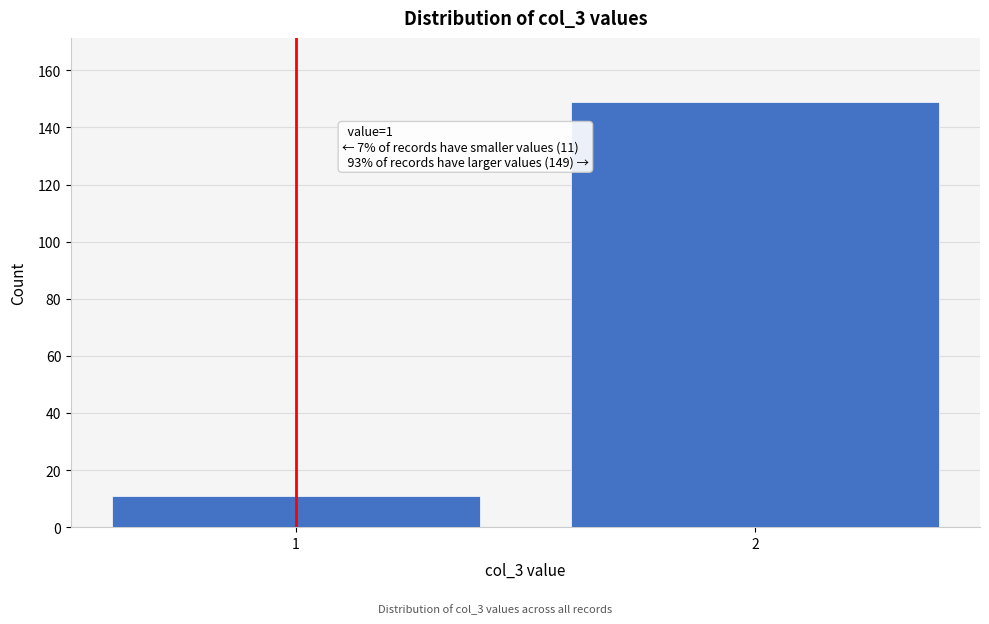

Reading right to left, what are all the values shown in this chart?

149	11